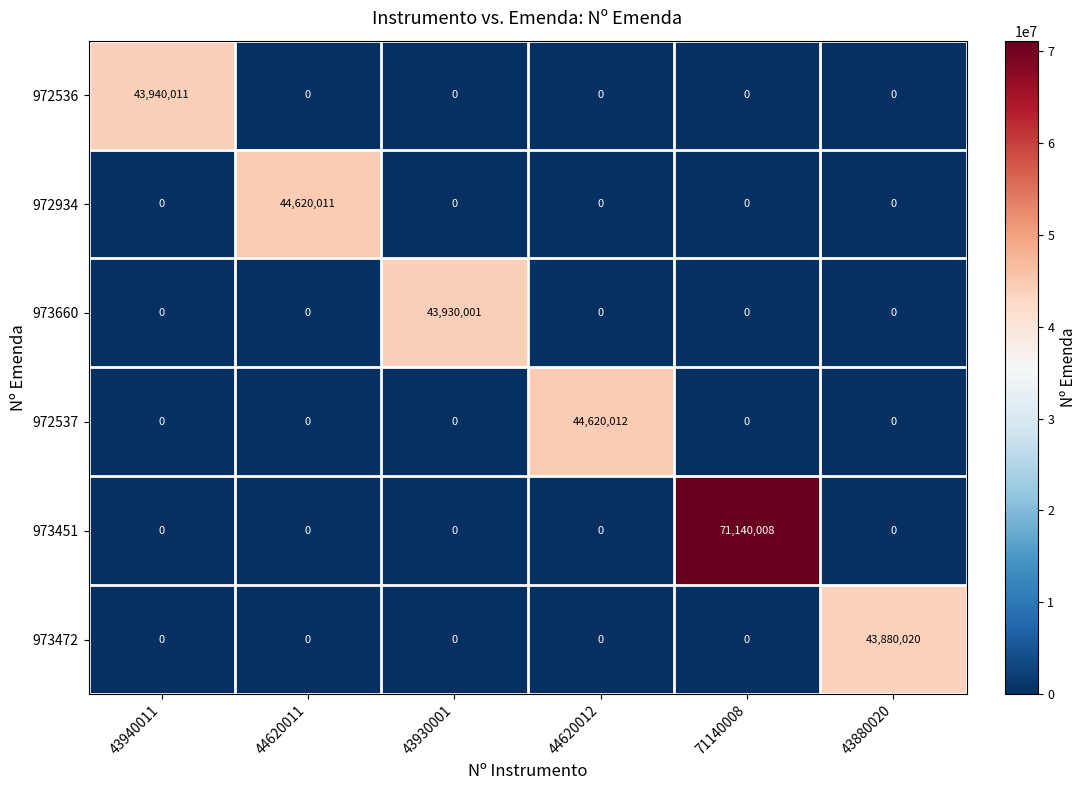

What is the total value across all series at 44620011?

44620011